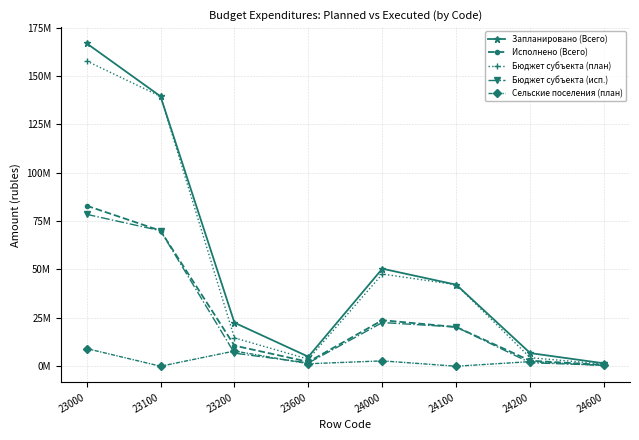

What is the difference between the Сельские поселения (план) values at 23100 and 24000?

2761363.0